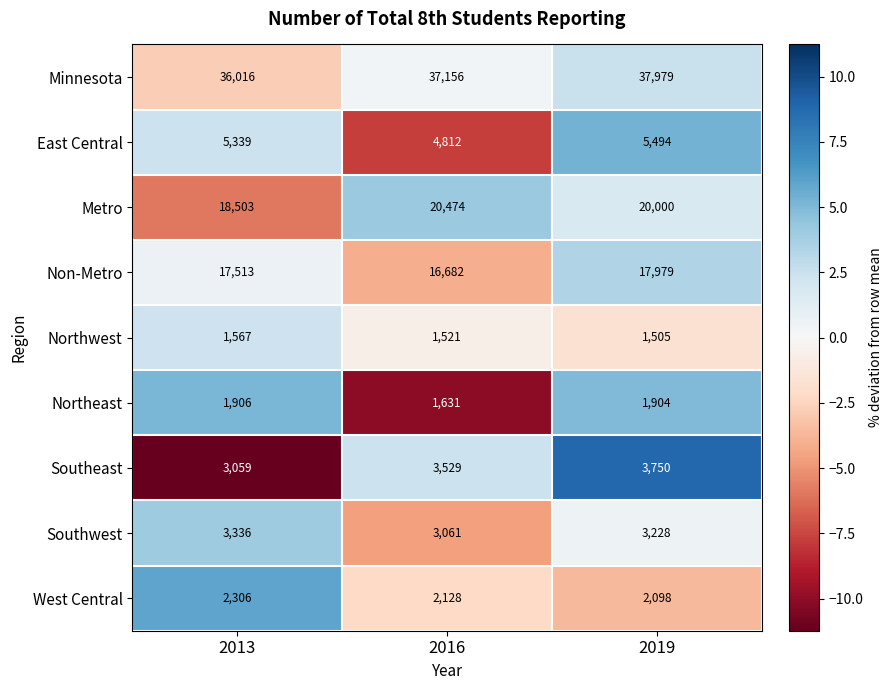

Between 2013 and 2019, which series saw the biggest shift?

Minnesota